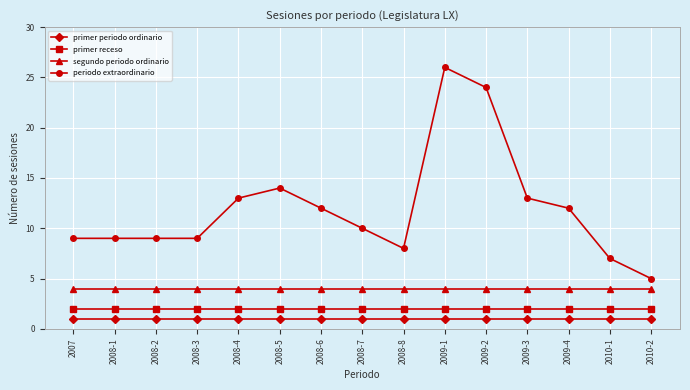

True or false: periodo extraordinario has more than 0 points higher than both neighbors.

True